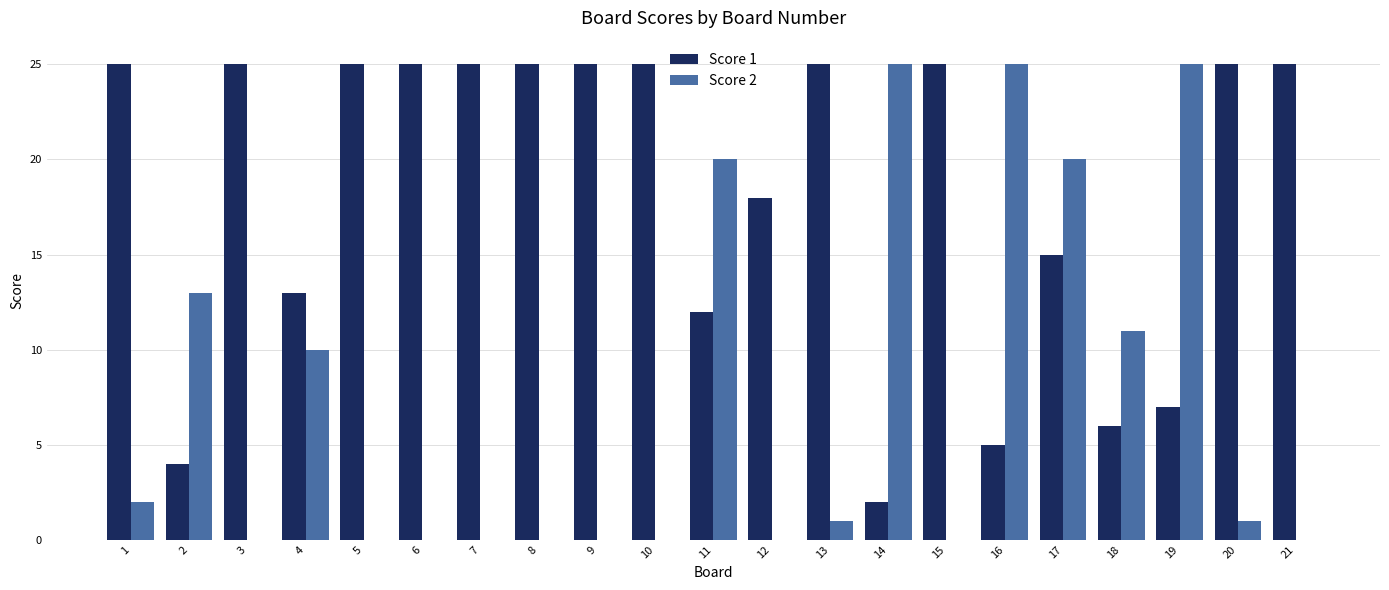

Which series changed the most between 2 and 9?

Score 1